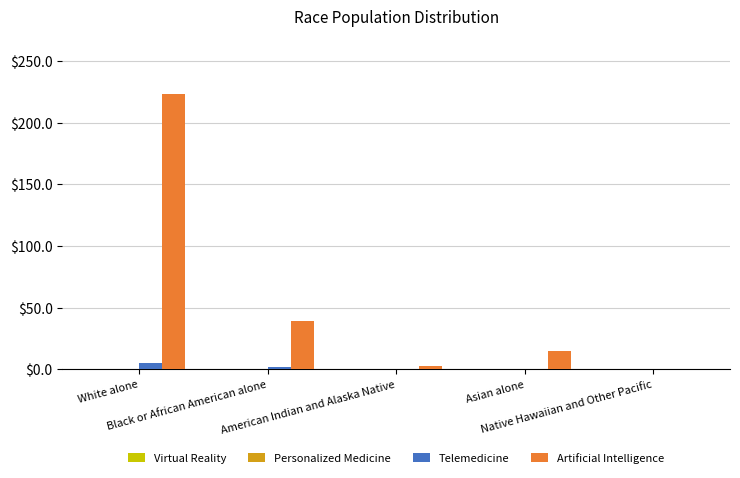

What is the maximum value shown in the chart?

223.6